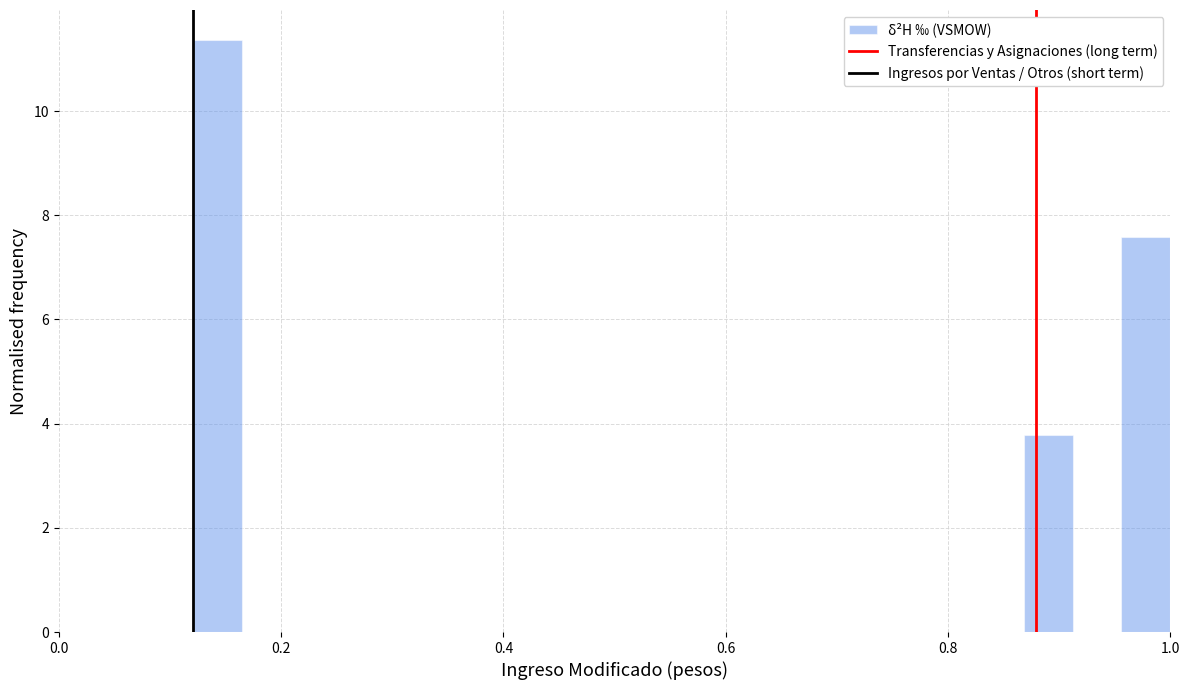

Around what value on the x-axis is the tallest bar? Give the approximate position of its centre, as read against the axis.

0.14